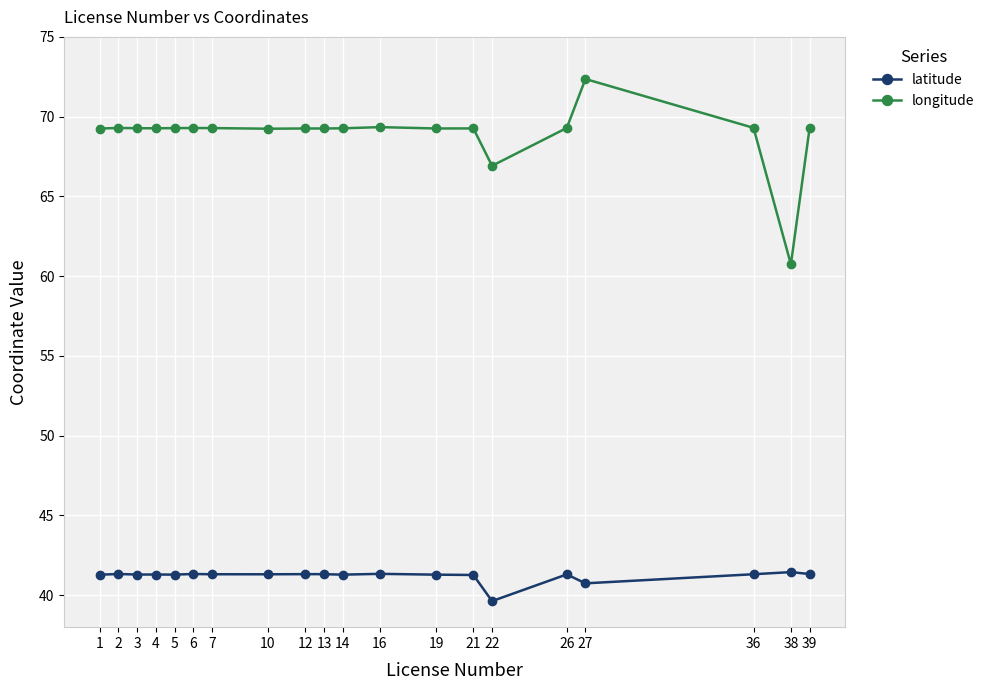

Which series has the largest range (max minus min)?

longitude